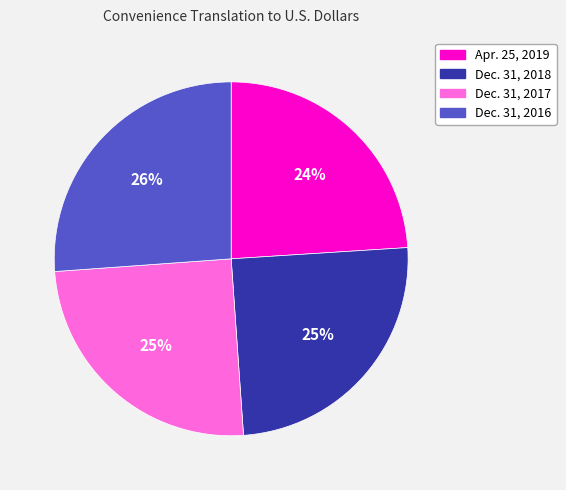

Is there a majority slice in this chart?

No